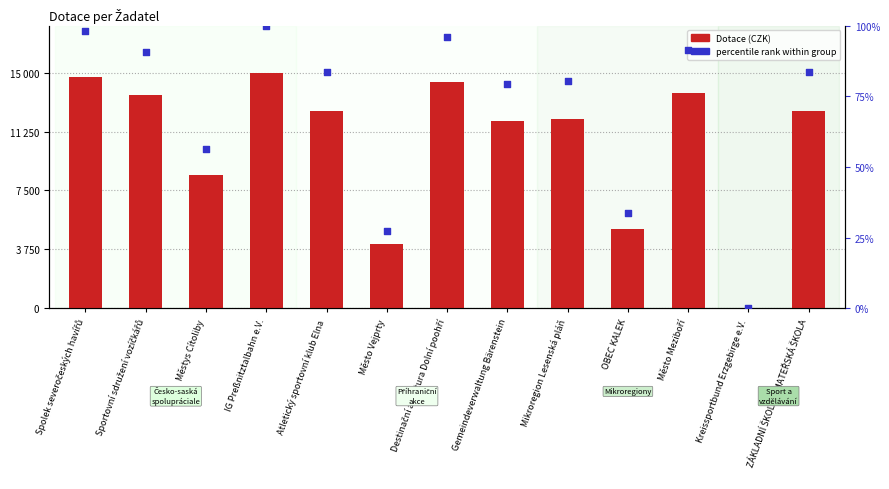

At how many categories does at least one series exceed 4954?

11